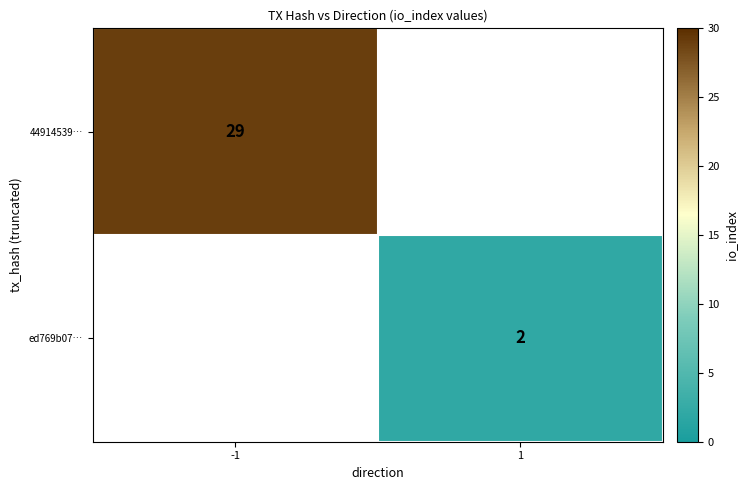

Which category has the highest value across all series?

-1